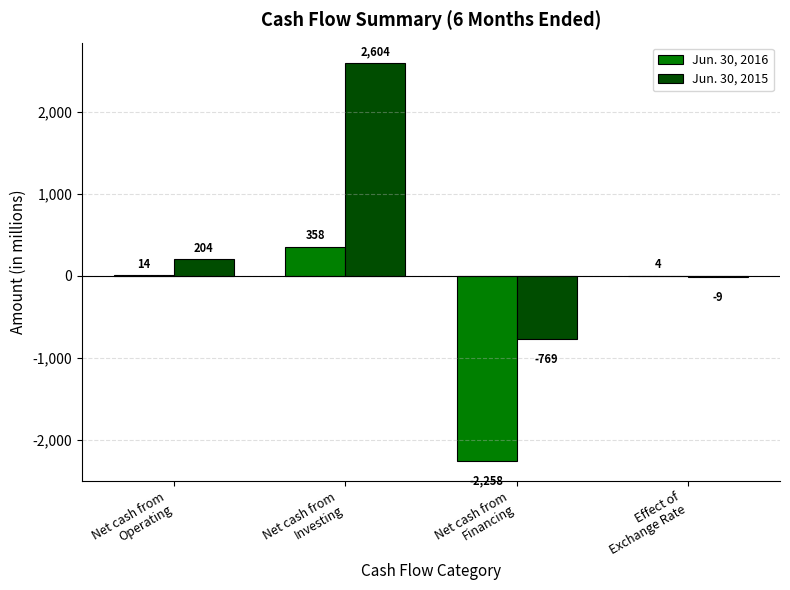

Which series has the largest total across all categories?

Jun. 30, 2015